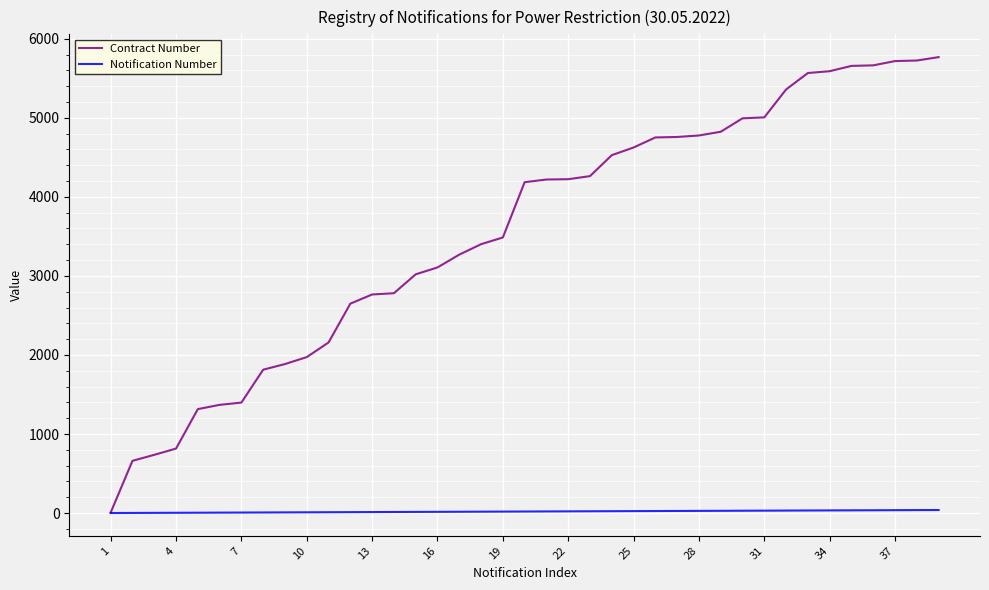

Which series has the widest spread of values?

Contract Number